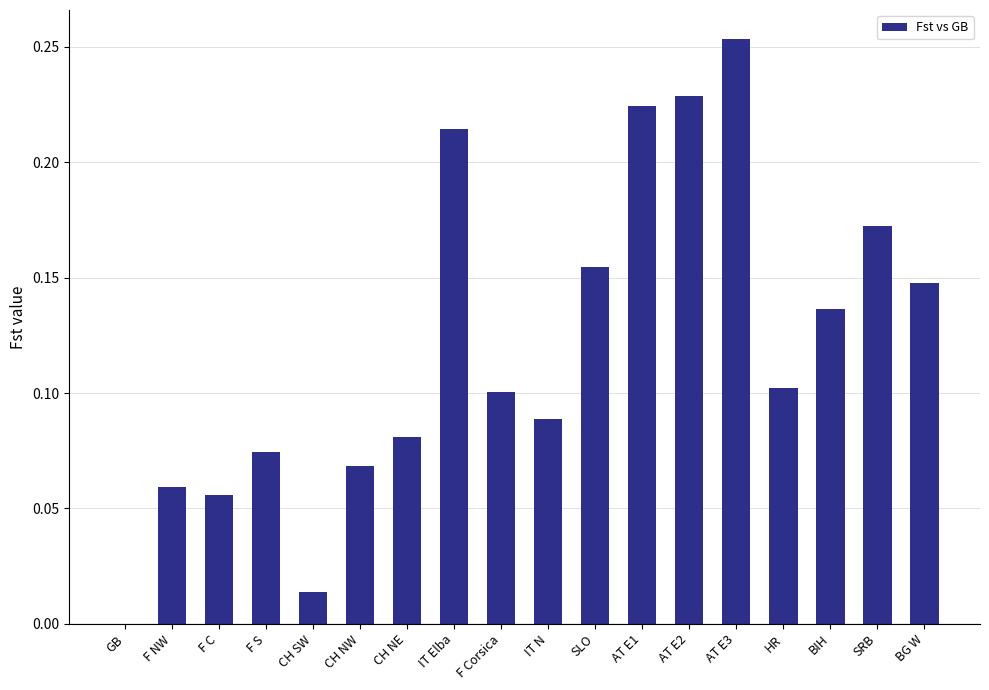

The value at CH SW is 0.0. True or false?

True